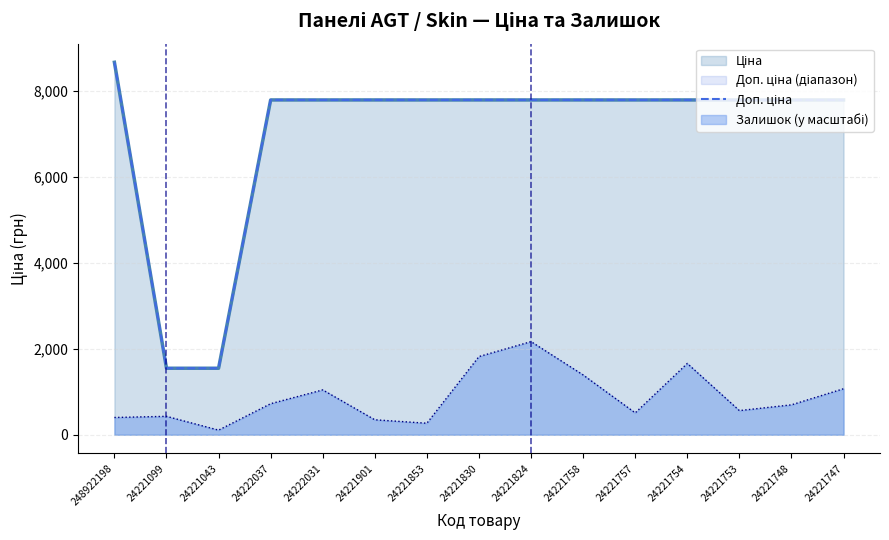

What is the value of the 2nd point from the left?

1548.0